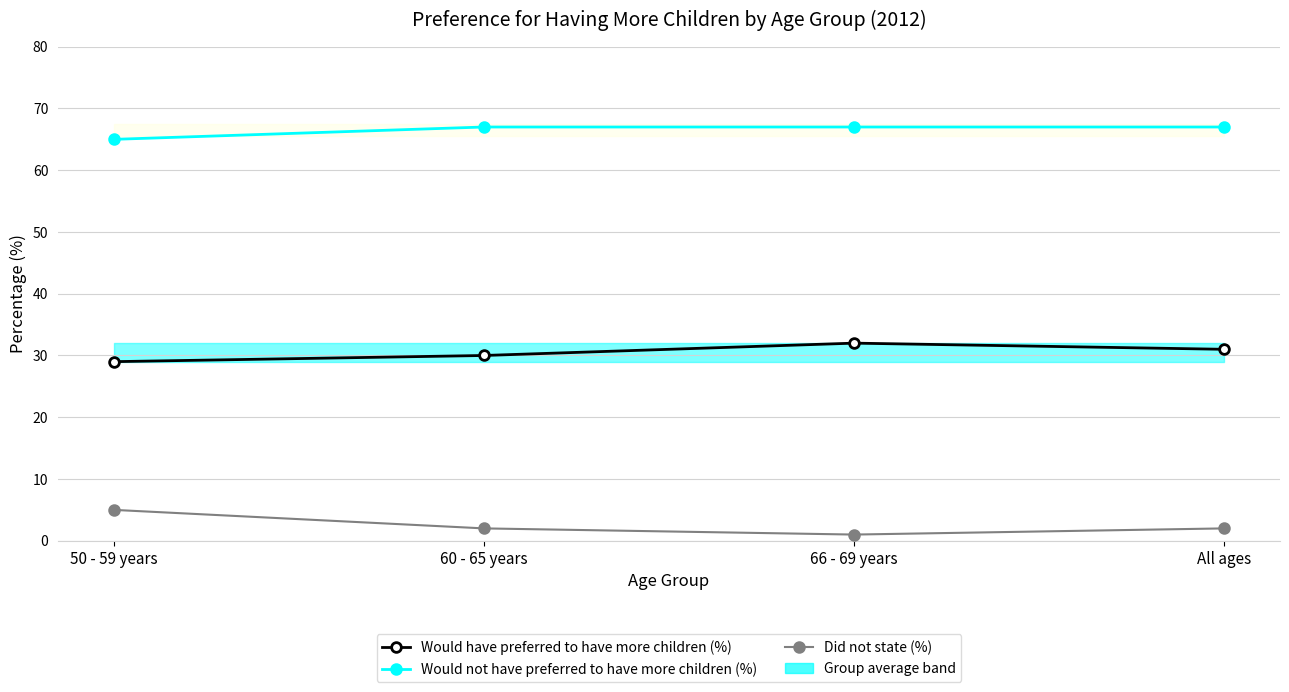

List the series in order of their peak value, lowest first.

Did not state (%), Would have preferred to have more children (%), Would not have preferred to have more children (%)